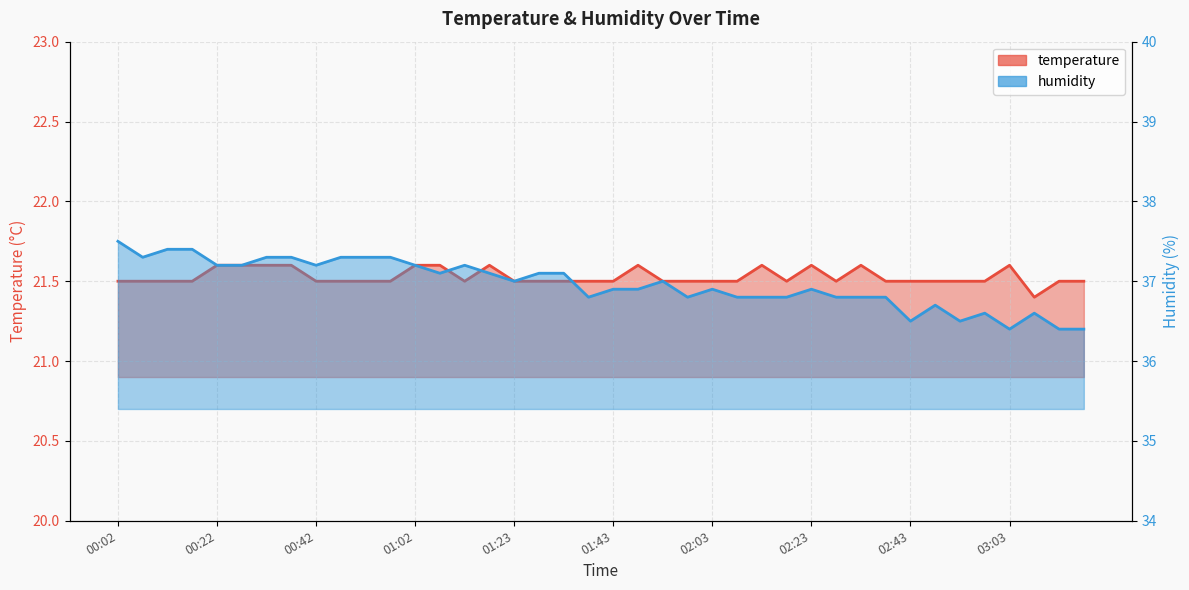

True or false: humidity has a value of 37.3 at 00:52.

True